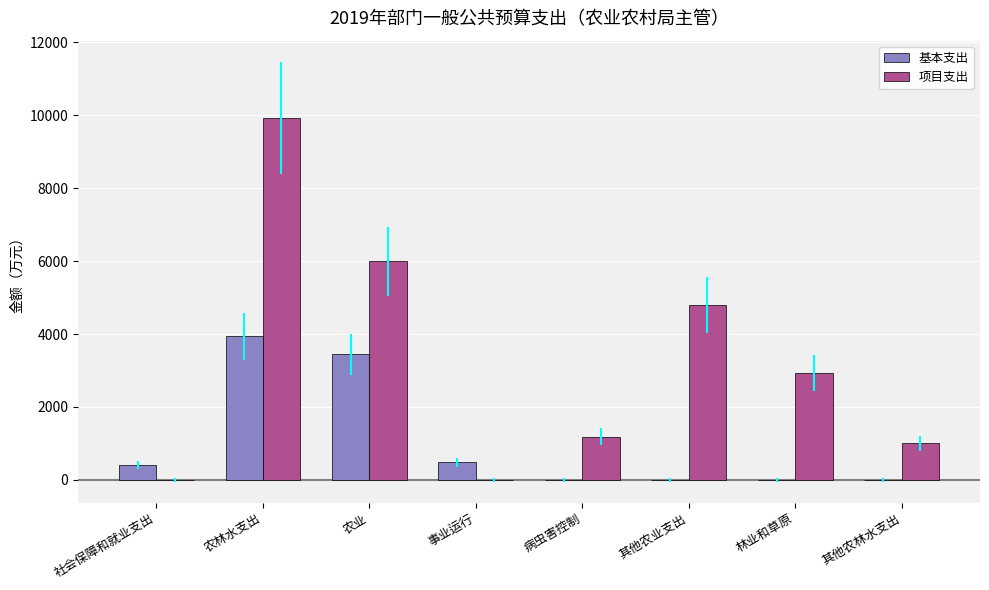

Are the bars grouped side by side (vs. stacked)?

Yes